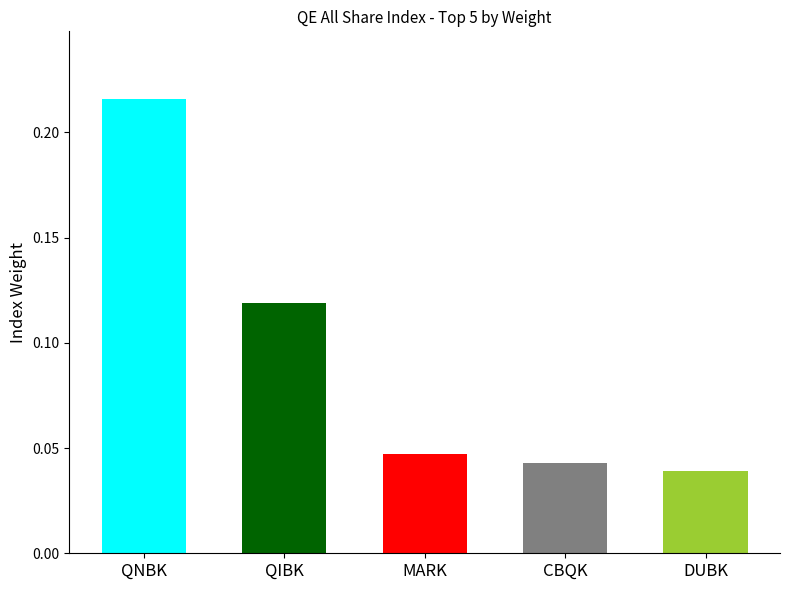

True or false: the data shows 0.3 at QNBK.

False